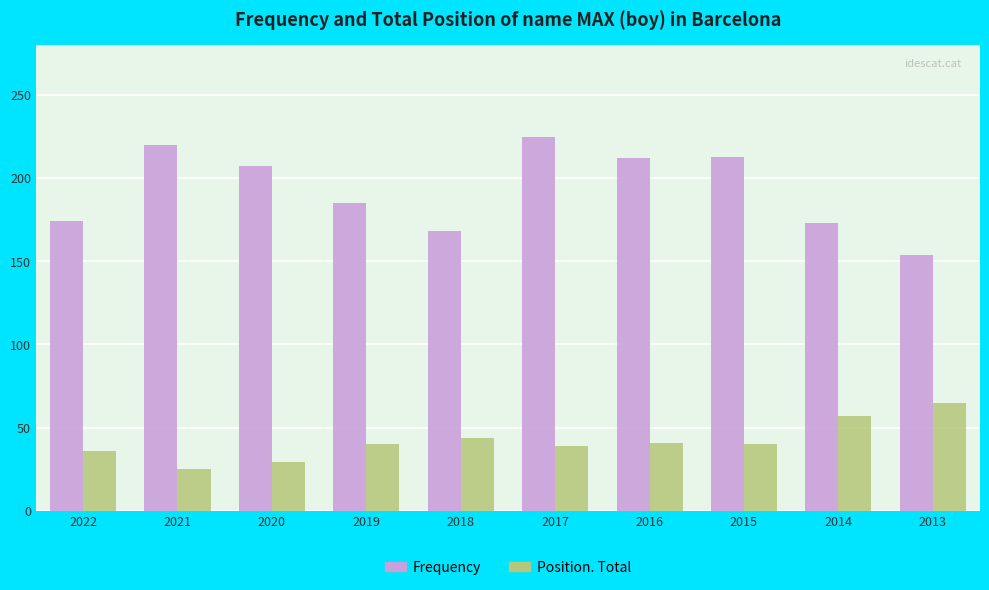

How many data points in Frequency are less than 207?

5